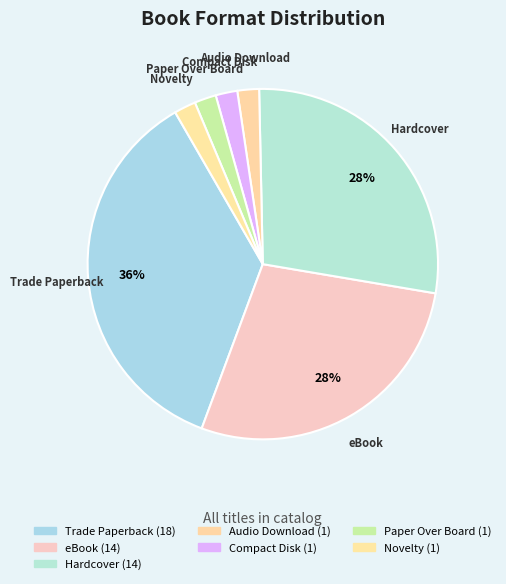

Is Novelty the majority of the pie?

No